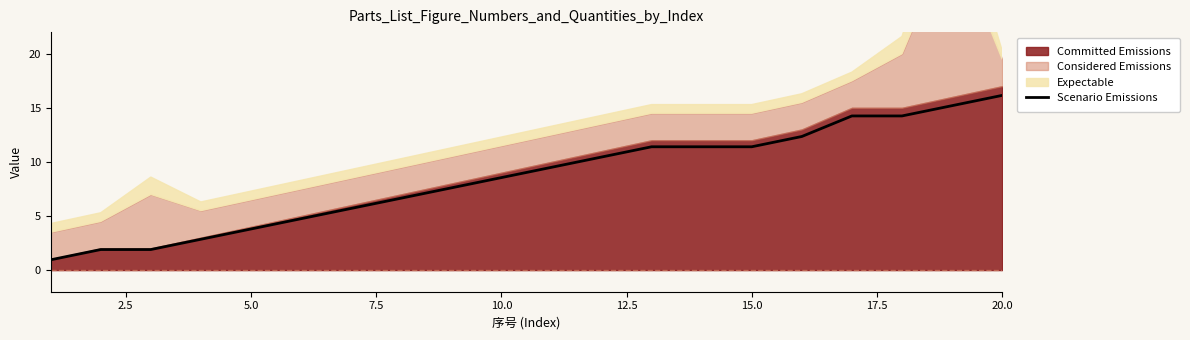

At which label does Scenario Emissions reach its peak?

20.0